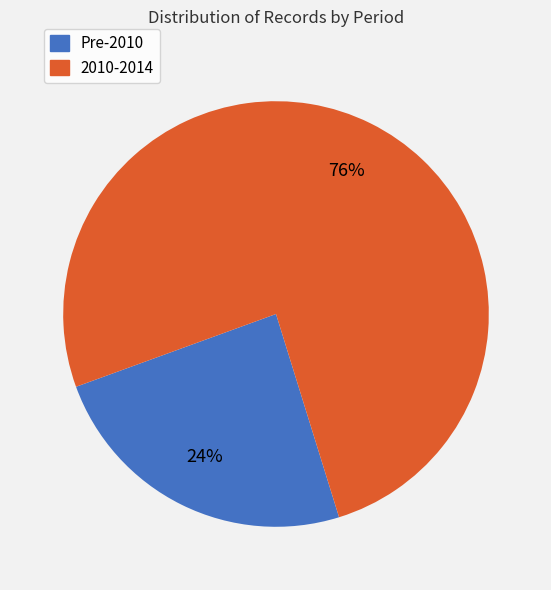

Is there any slice that represents more than half of the pie?

Yes